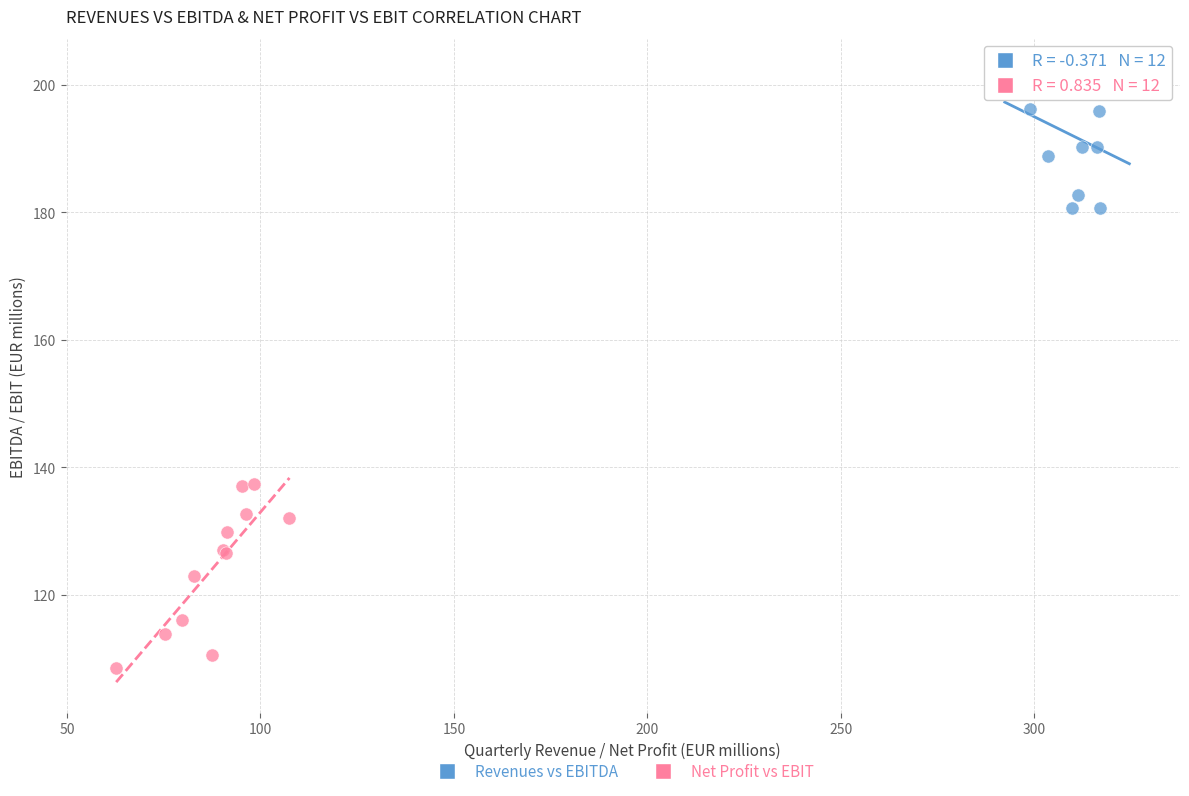

Which series has the largest Y range (max minus min)?

Net Profit vs EBIT